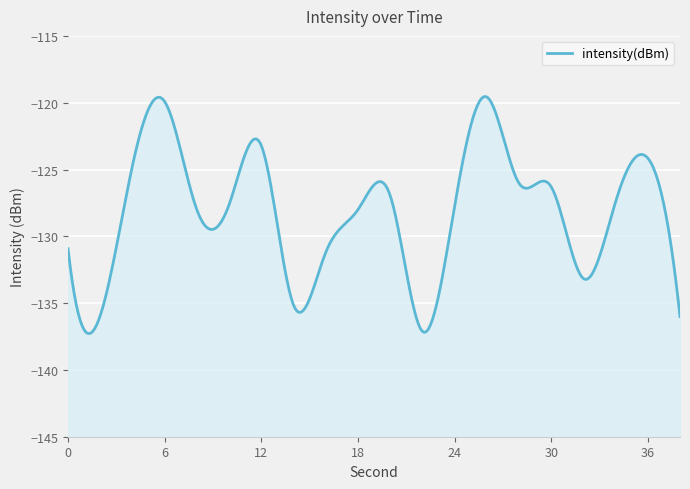

Is it true that the value at 14 is -216.0?

False